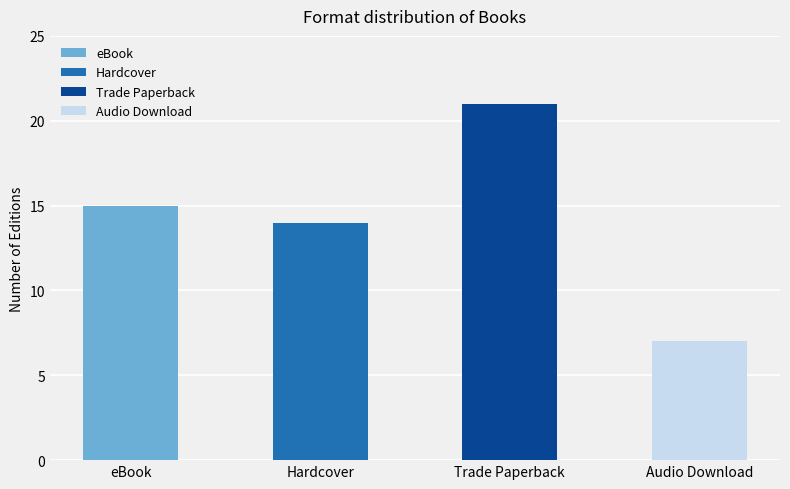

Read the value at Audio Download, to the nearest 10.

10